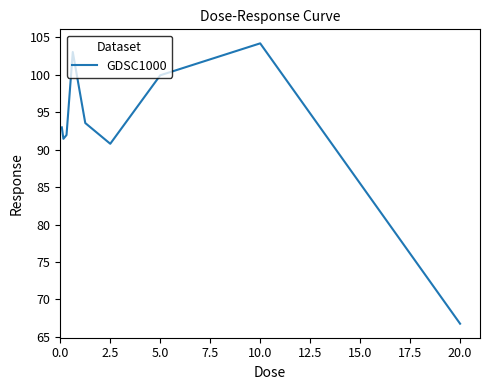

What is the greatest value displayed?

104.2